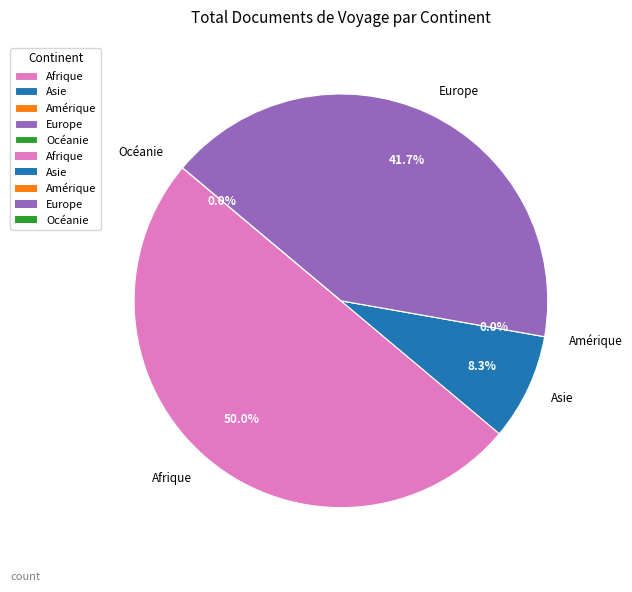

Which category has the biggest portion of the pie?

Afrique